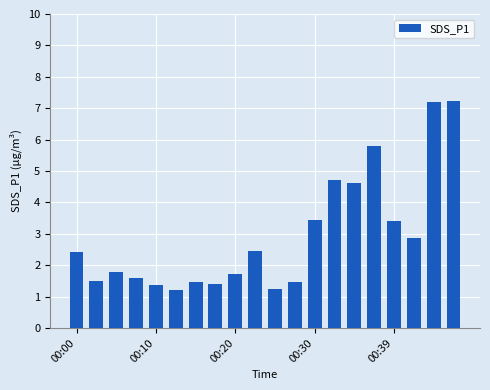

What is the smallest value displayed?

1.2